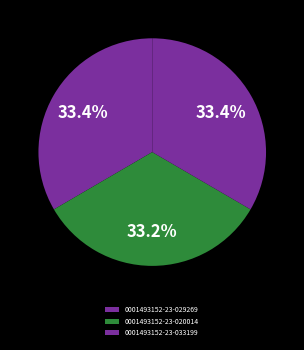

To the nearest percent, what is the average slice percentage?

33%